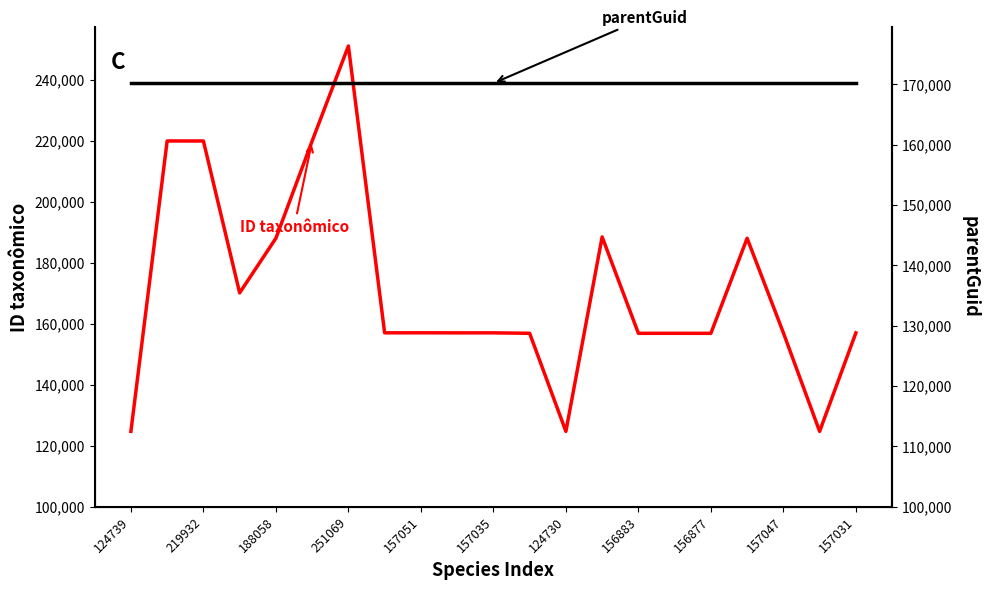

Which series ends up on top after the final intersection of parentGuid and ID taxonômico?

parentGuid